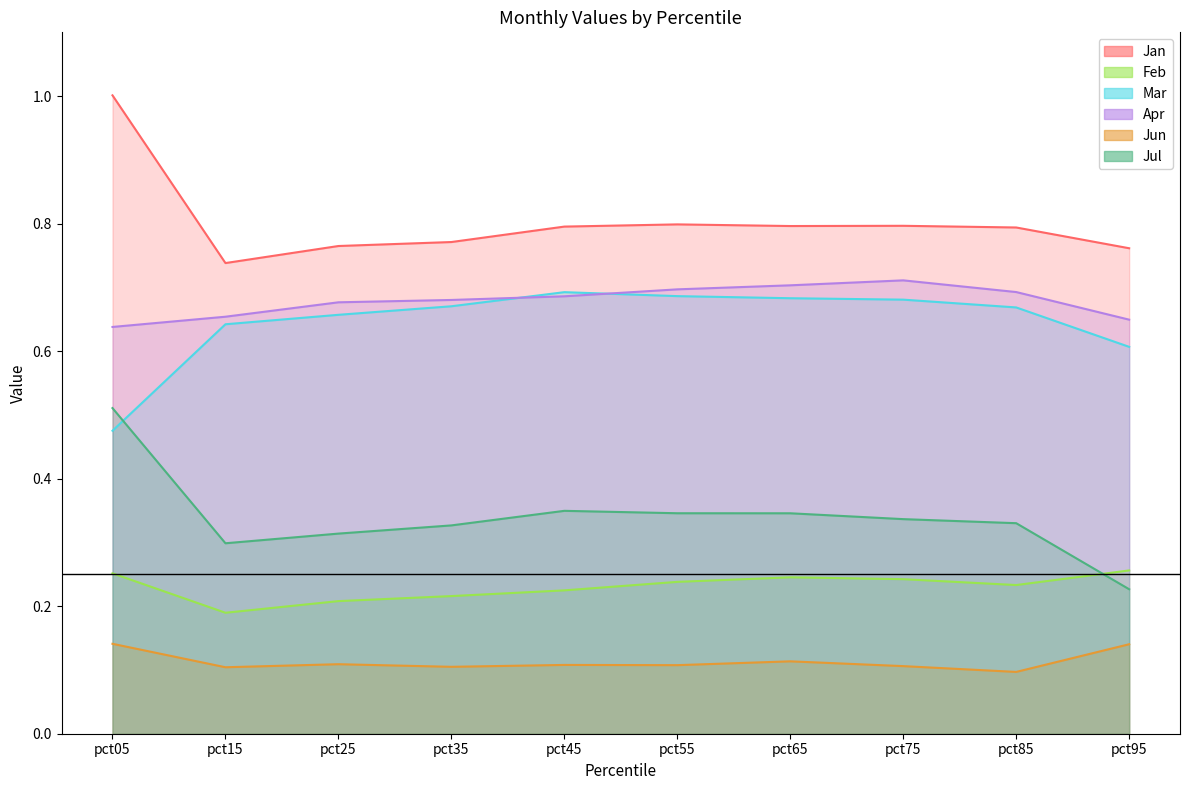

Reading left to right, extract all data points from this chart.

Jan: pct05=1.0	pct15=0.7	pct25=0.8	pct35=0.8	pct45=0.8	pct55=0.8	pct65=0.8	pct75=0.8	pct85=0.8	pct95=0.8
Feb: pct05=0.3	pct15=0.2	pct25=0.2	pct35=0.2	pct45=0.2	pct55=0.2	pct65=0.2	pct75=0.2	pct85=0.2	pct95=0.3
Mar: pct05=0.5	pct15=0.6	pct25=0.7	pct35=0.7	pct45=0.7	pct55=0.7	pct65=0.7	pct75=0.7	pct85=0.7	pct95=0.6
Apr: pct05=0.6	pct15=0.7	pct25=0.7	pct35=0.7	pct45=0.7	pct55=0.7	pct65=0.7	pct75=0.7	pct85=0.7	pct95=0.6
Jun: pct05=0.1	pct15=0.1	pct25=0.1	pct35=0.1	pct45=0.1	pct55=0.1	pct65=0.1	pct75=0.1	pct85=0.1	pct95=0.1
Jul: pct05=0.5	pct15=0.3	pct25=0.3	pct35=0.3	pct45=0.3	pct55=0.3	pct65=0.3	pct75=0.3	pct85=0.3	pct95=0.2